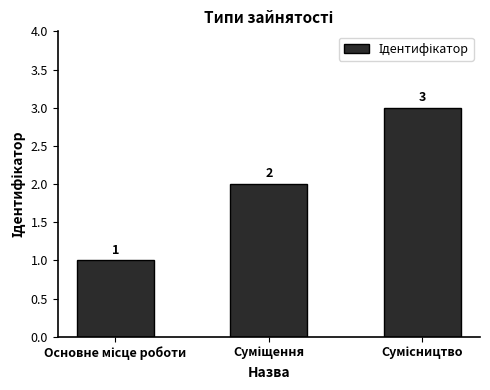

What is the value of the 3rd bar from the left?

3